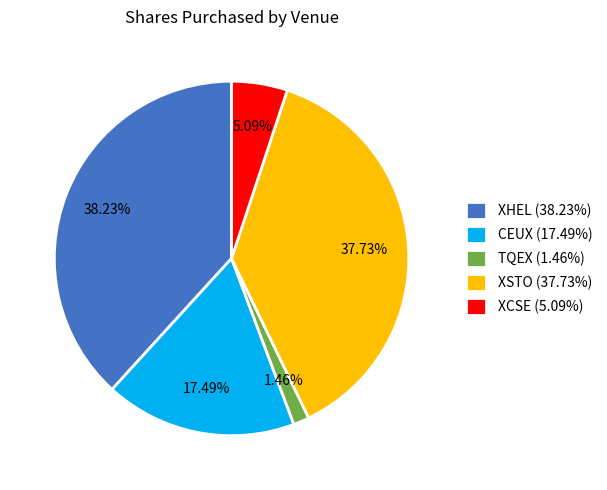

Do XHEL and XSTO together represent more than half of the pie?

Yes